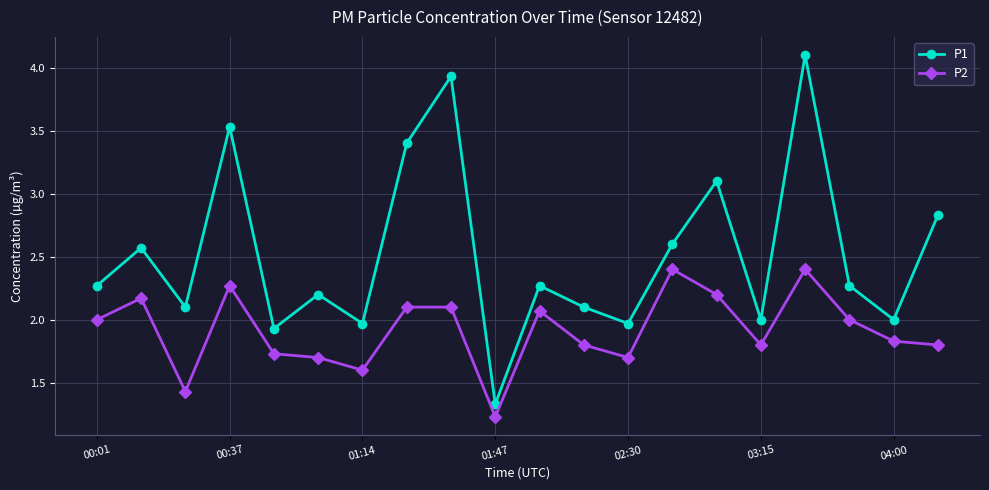

What is the average value of the P2 series?

1.9